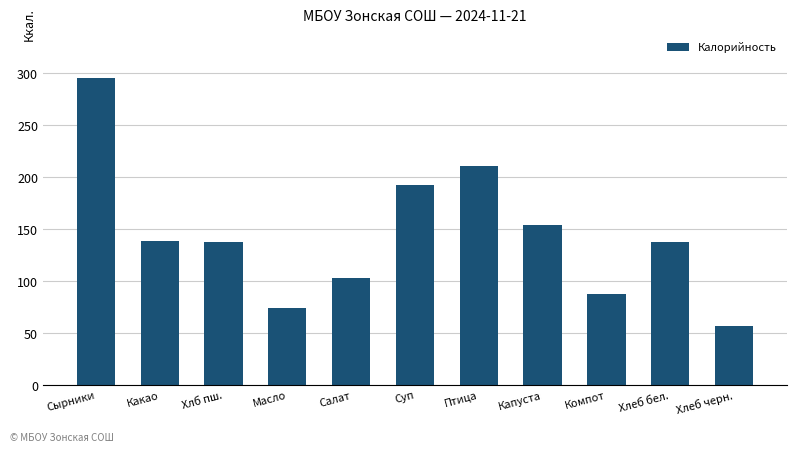

What is the change in value from Какао to Компот?

-50.8